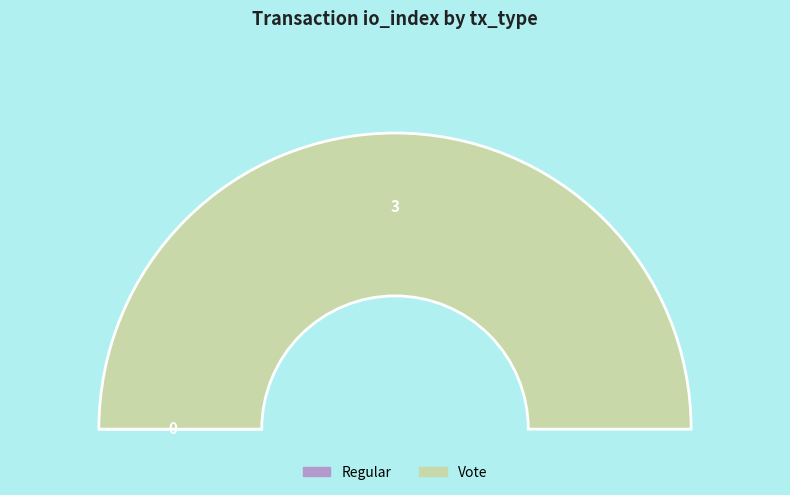

Do Vote and Regular together represent more than half of the pie?

Yes